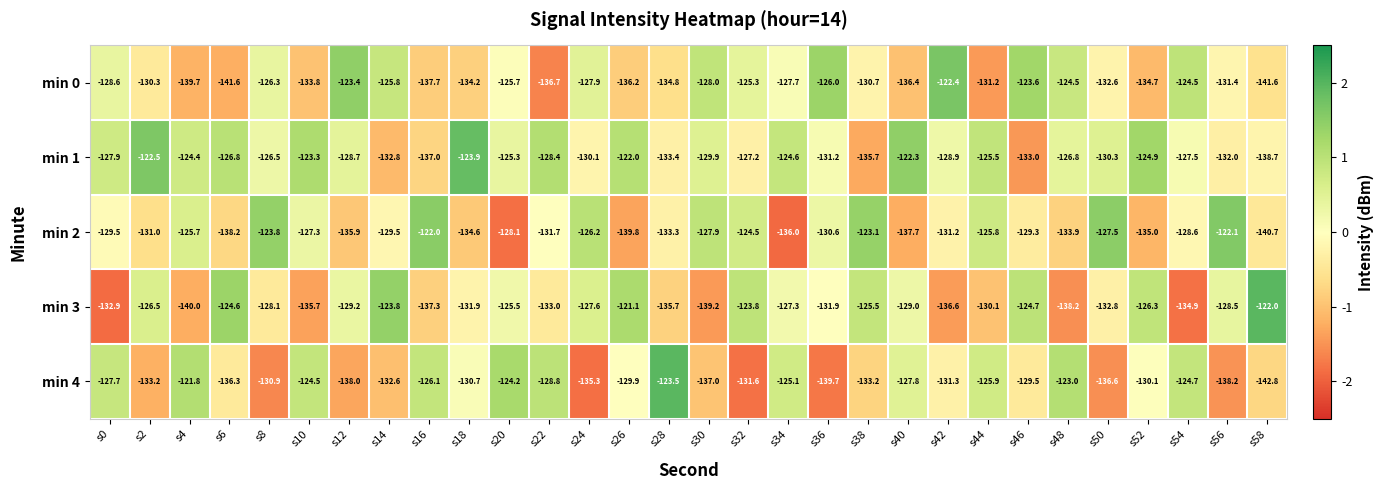

Which series has the largest total across all categories?

min 1